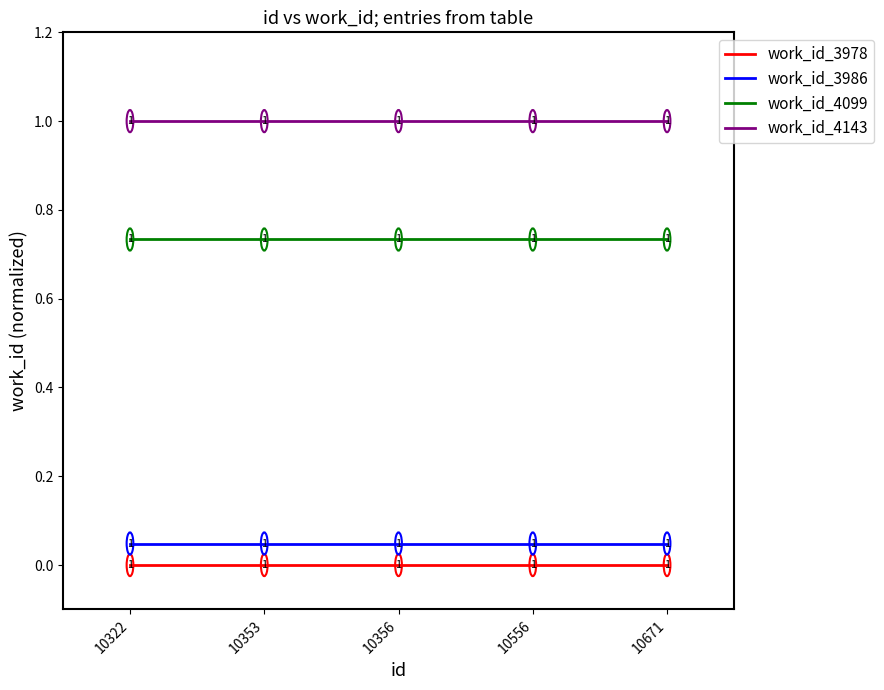

What is the maximum value shown in the chart?

1.0